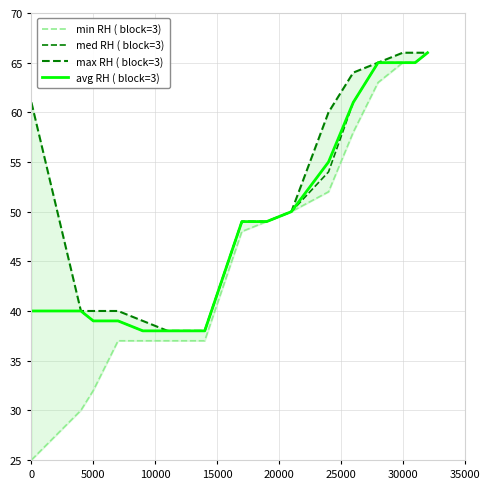

True or false: med RH ( block=3) and max RH ( block=3) intersect in this chart.

False